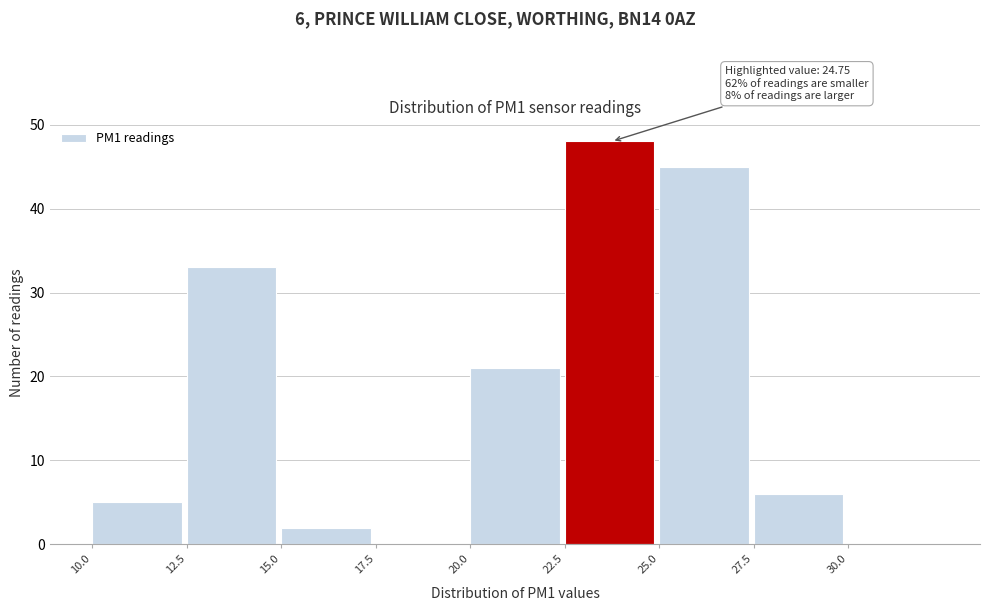

Which range on the x-axis has the tallest bar?

22.5 to 25.0